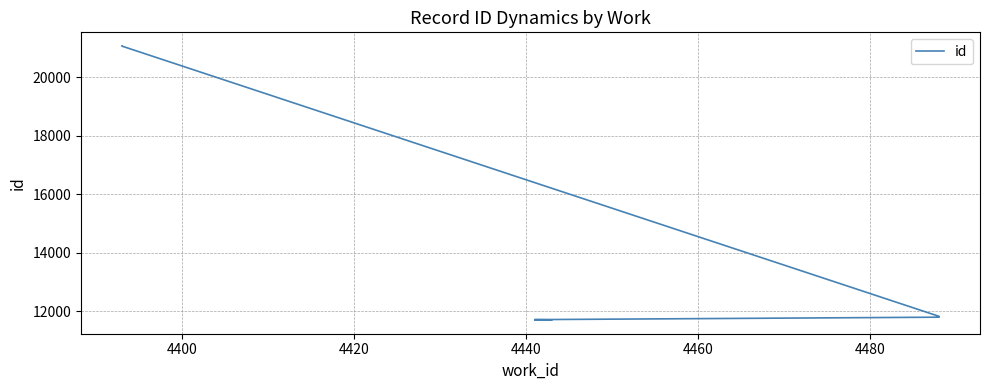

Reading left to right, extract all data points from this chart.

11694	11695	11699	11708	11791	11818	11819	21063	21064	21065